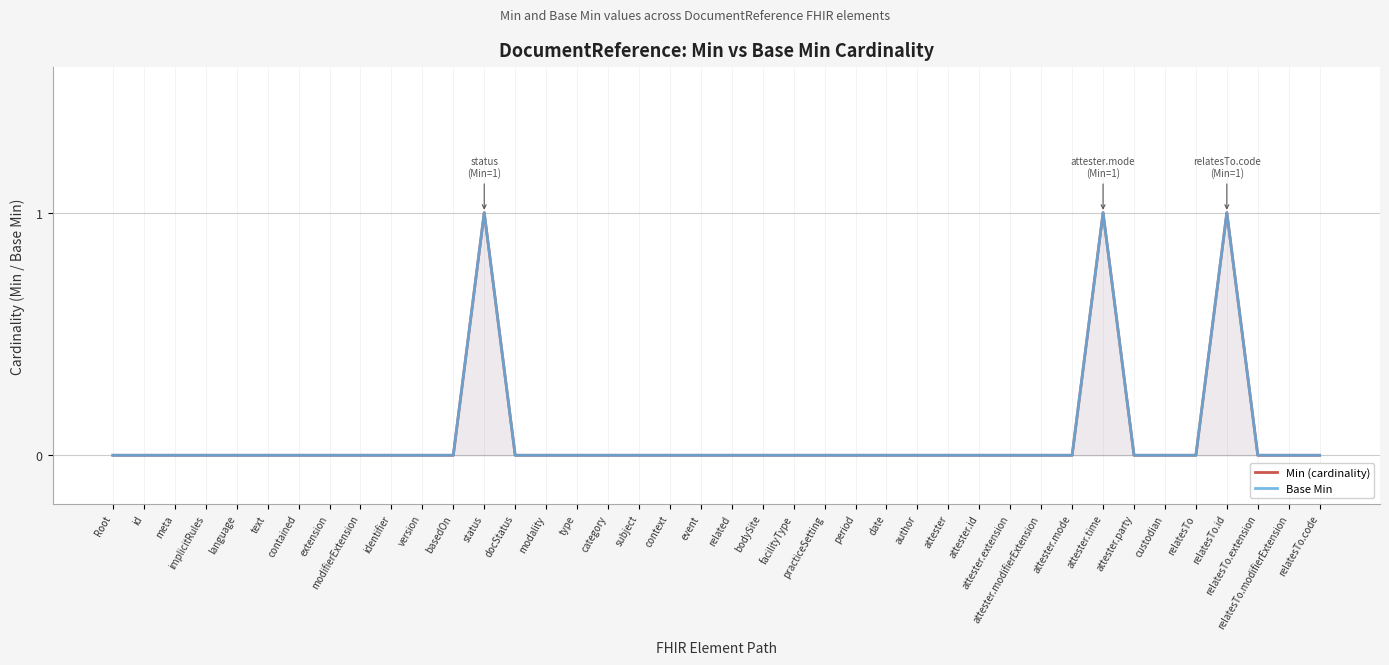

True or false: Min (cardinality) has a value of 0 at period.

True